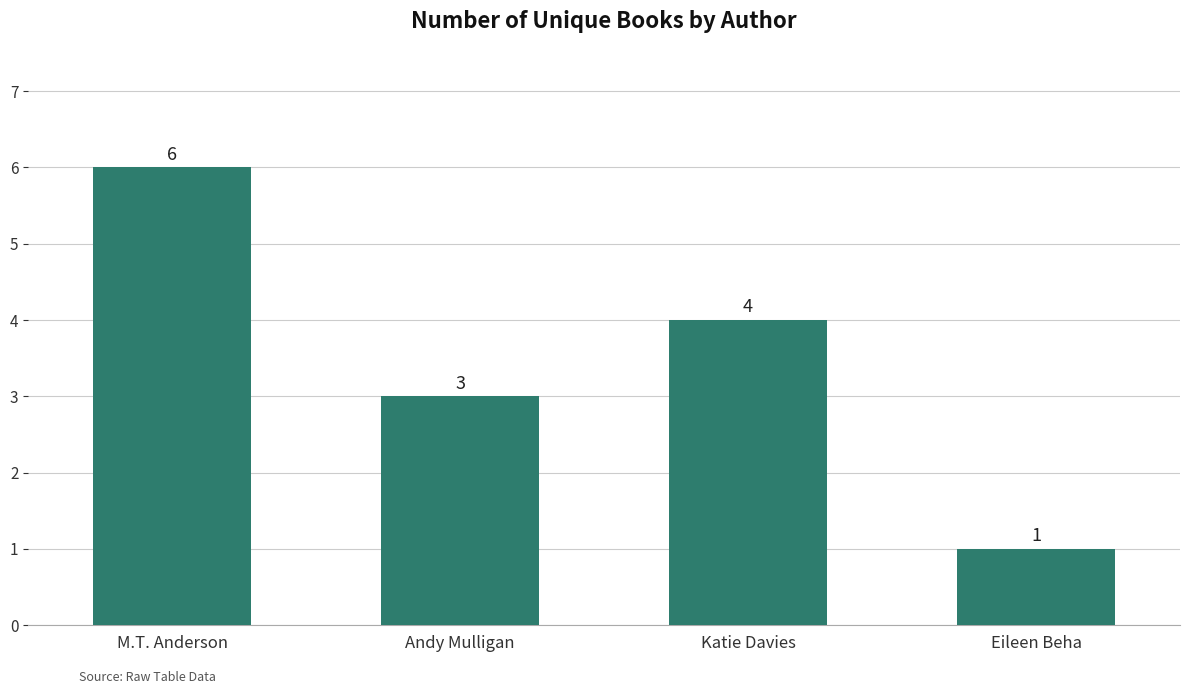

Which category has the lowest value across all series?

Eileen Beha